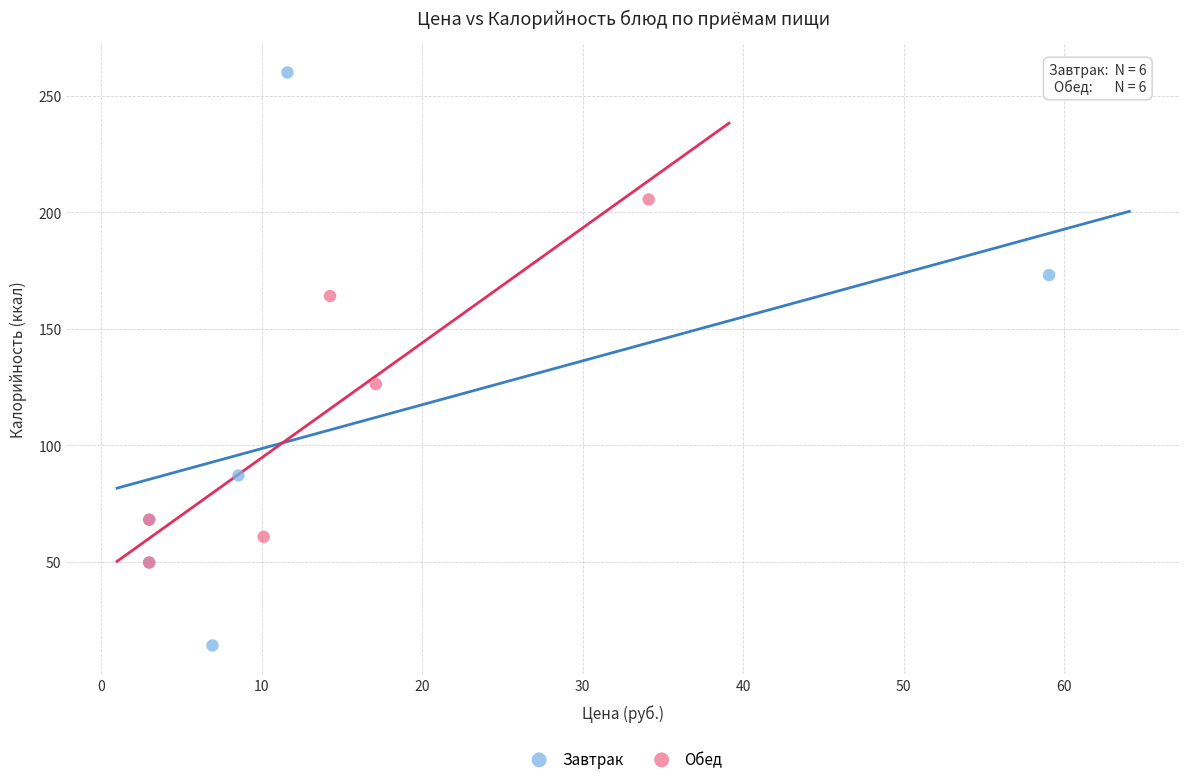

Which series has the widest spread of Y values?

Завтрак